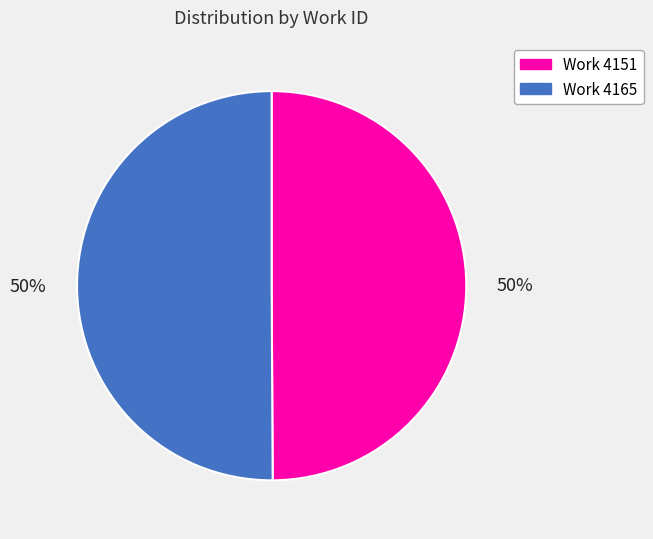

What percentage is the Work 4151 slice, to the nearest percent?

50%